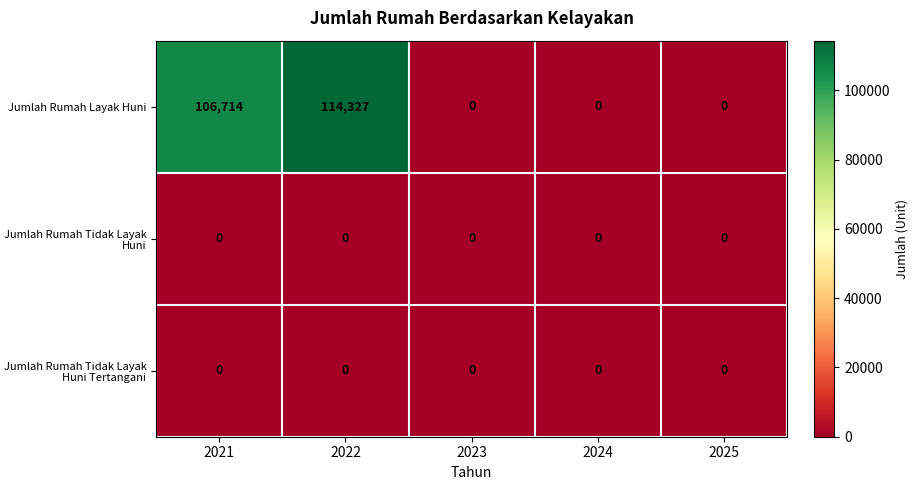

Between 2022 and 2025, which series saw the biggest shift?

Jumlah Rumah Layak Huni